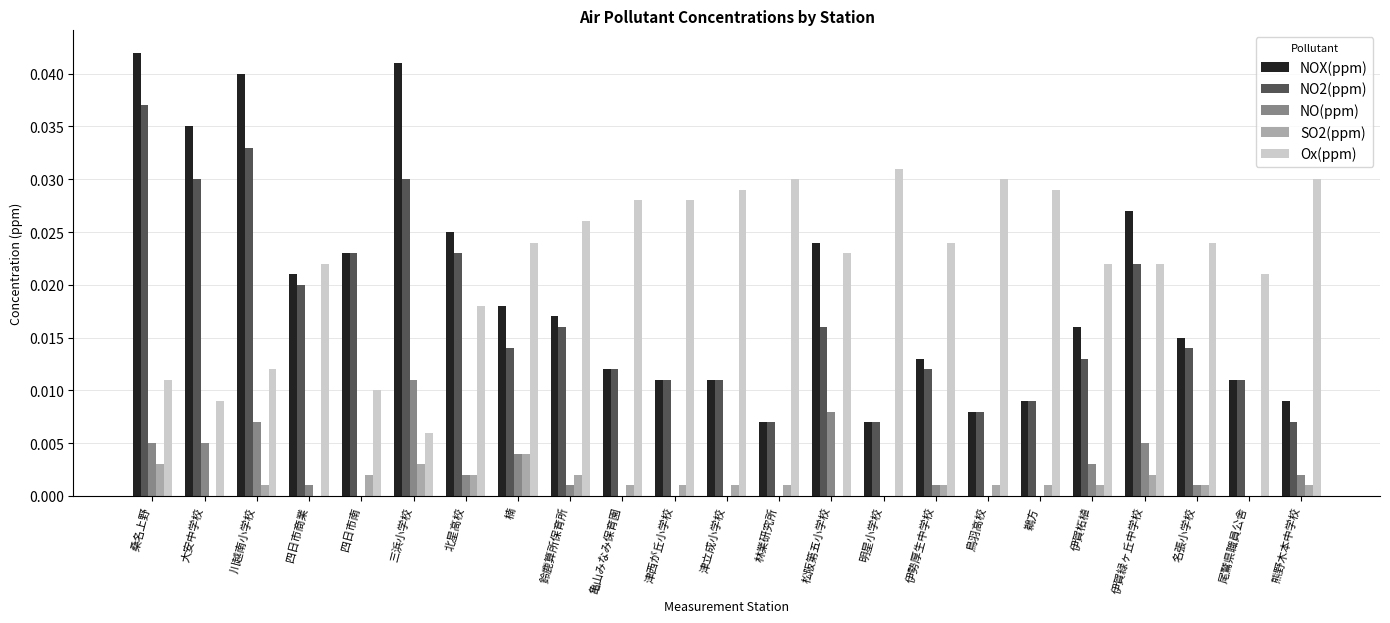

Between 林業研究所 and 伊賀緑ヶ丘中学校, which series saw the biggest shift?

NOX(ppm)